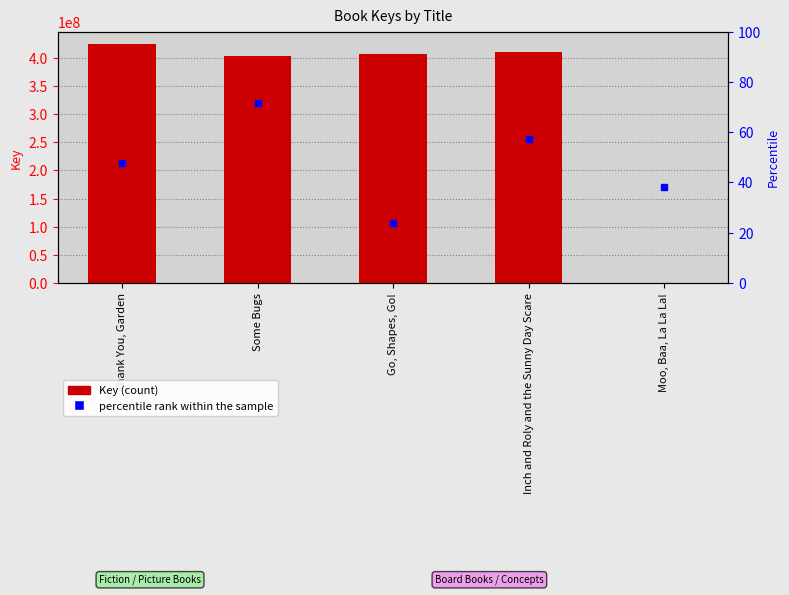

What is the sum of all values?

1648229044